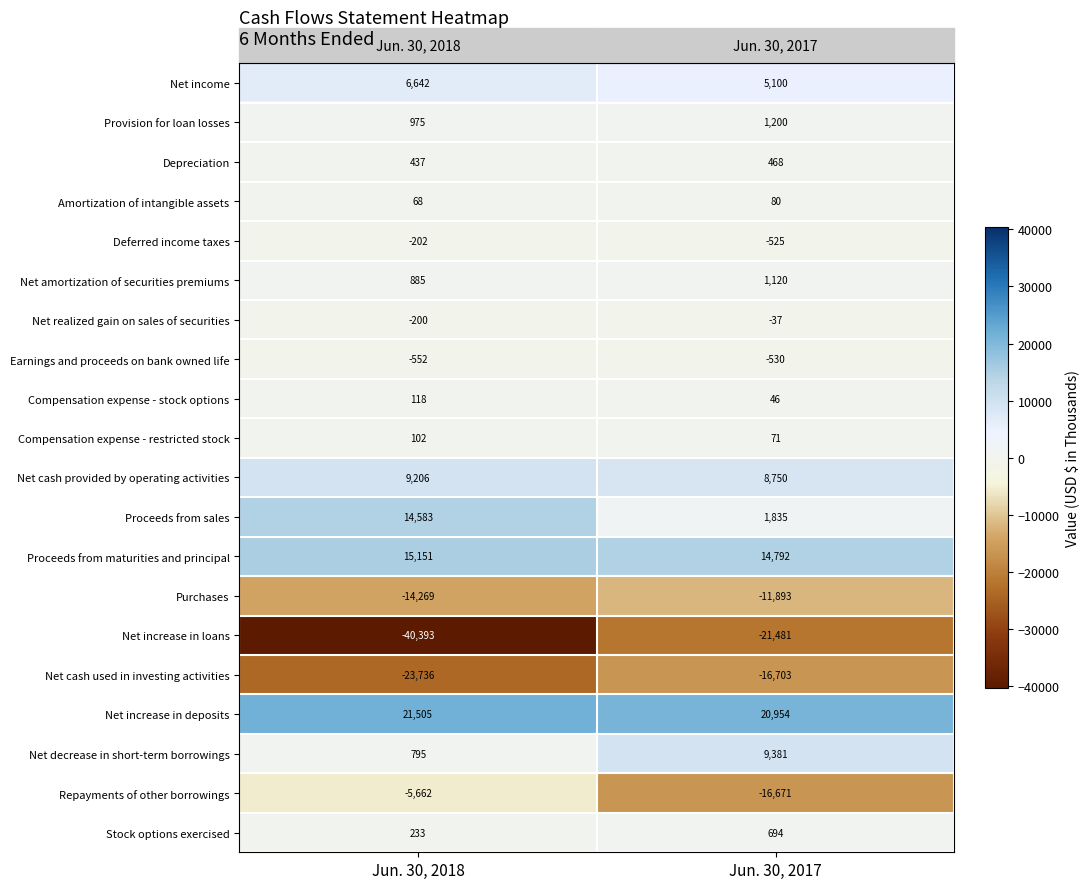

What is the minimum value for Amortization of intangible assets?

68